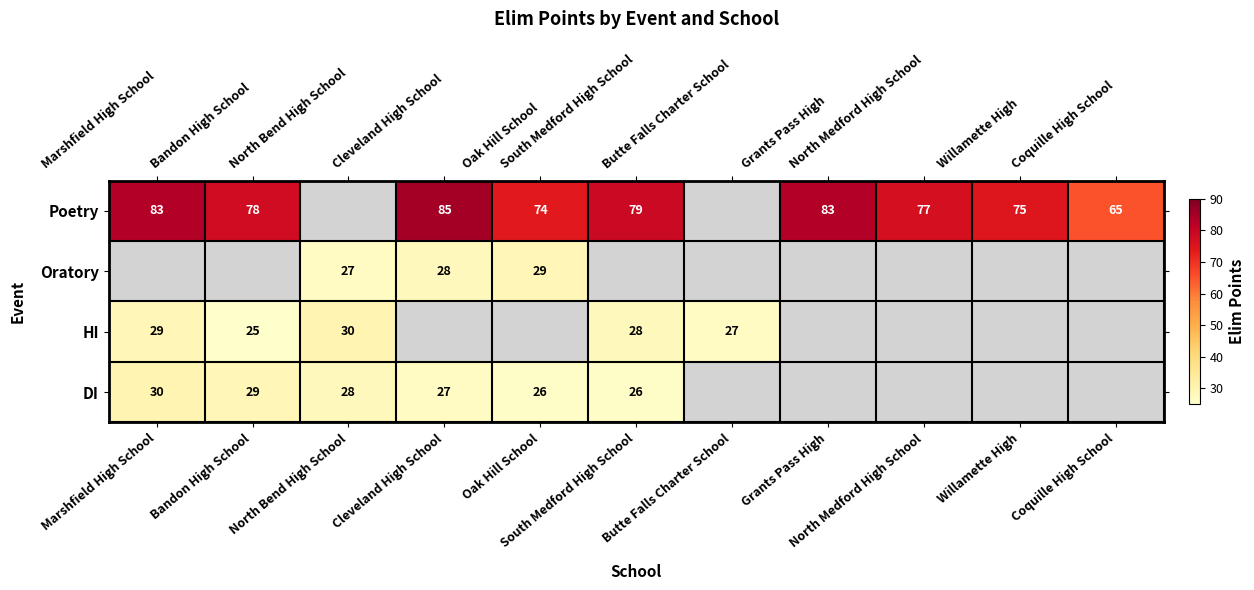

What is the spread (max minus min) of values at North Bend High School?

3.0